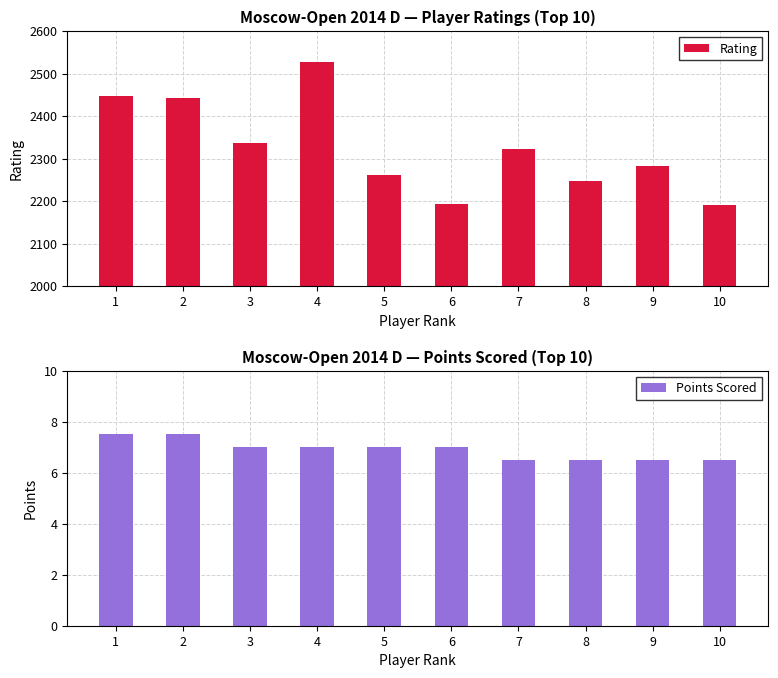

Which series has the widest spread of values?

Rating